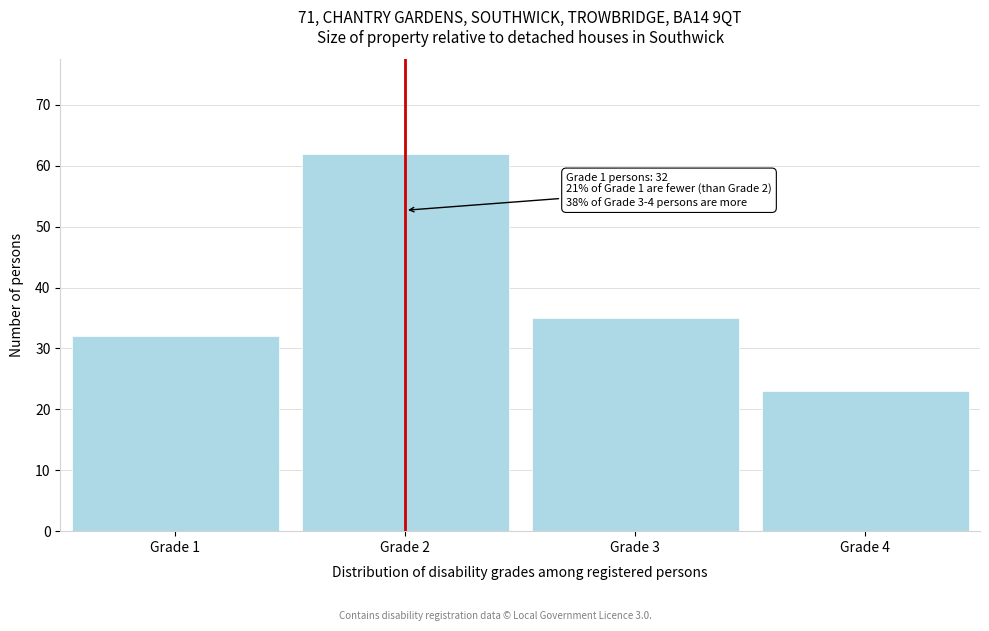

Reading right to left, what are all the values shown in this chart?

23	35	62	32